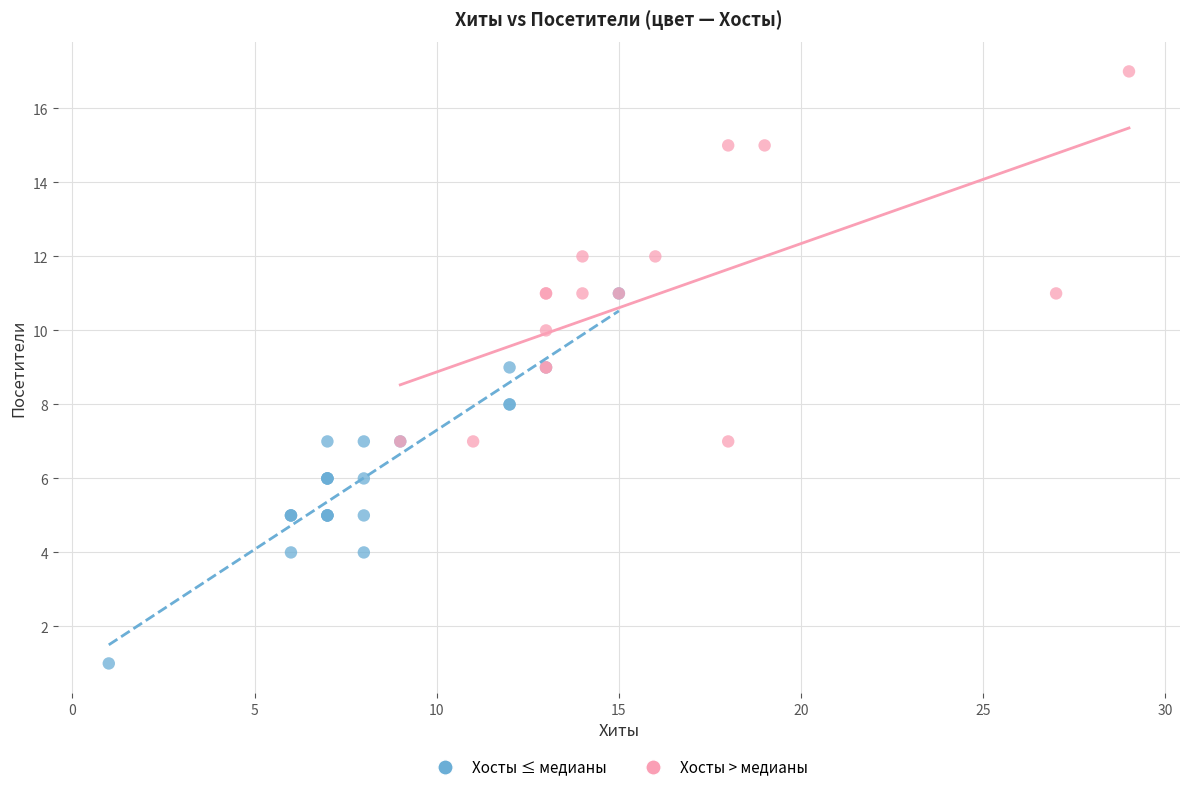

Which series reaches the minimum Y coordinate?

Хосты ≤ медианы